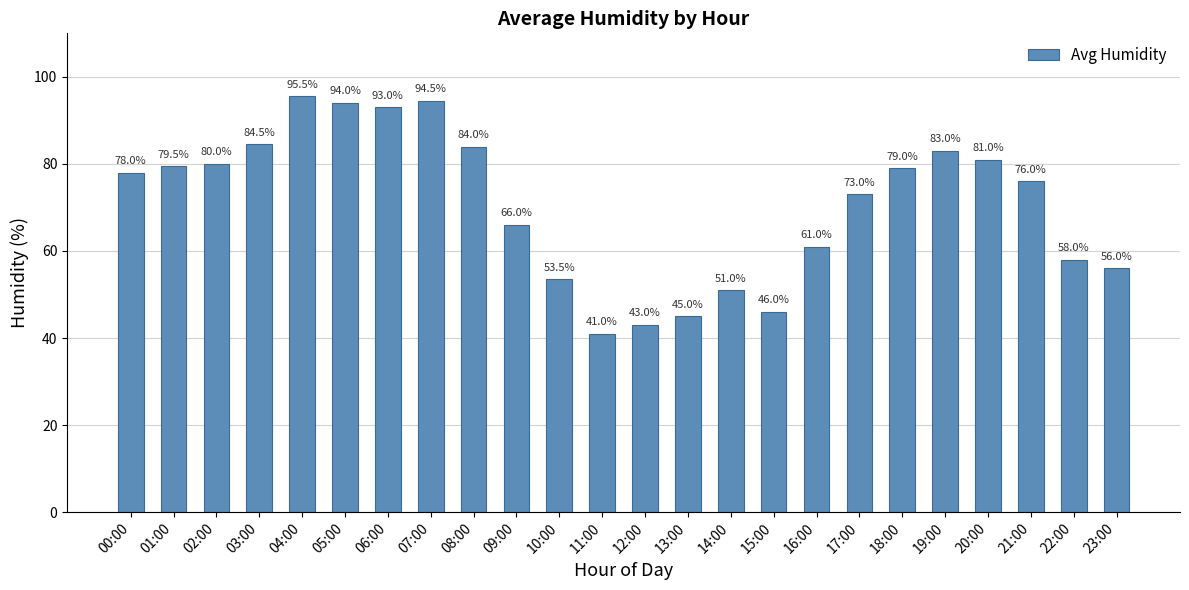

What is the change in value from 03:00 to 04:00?

+11.0